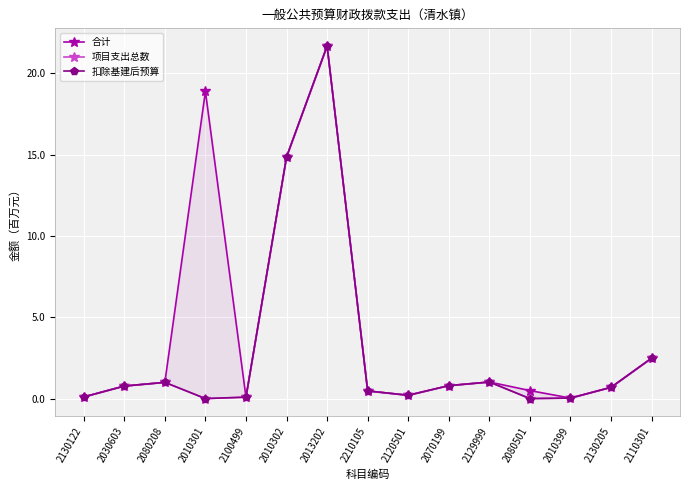

True or false: 项目支出总数 has more than 1 interior local peaks.

True